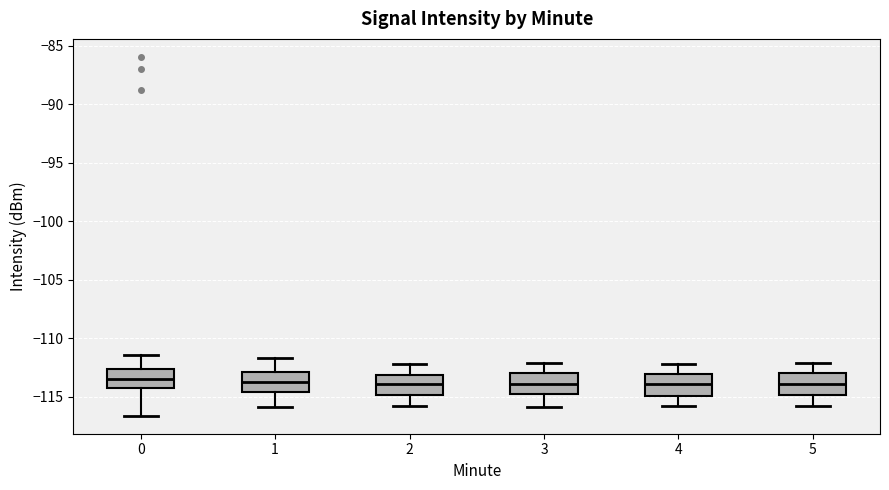

Reading left to right, transcribe this box plot: for each box, give where its median line is, the range the box spans, and where its two whiskers end, as read against the y-axis. The values are not printed on the chart, so give them approximately, as read against the axis.

0: median -113.5, box -114.5 to -112.5, whiskers -116.5 to -111.5
1: median -113.5, box -114.5 to -113.0, whiskers -116.0 to -111.5
2: median -114.0, box -115.0 to -113.0, whiskers -116.0 to -112.0
3: median -114.0, box -115.0 to -113.0, whiskers -116.0 to -112.0
4: median -114.0, box -115.0 to -113.0, whiskers -116.0 to -112.0
5: median -114.0, box -115.0 to -113.0, whiskers -116.0 to -112.0